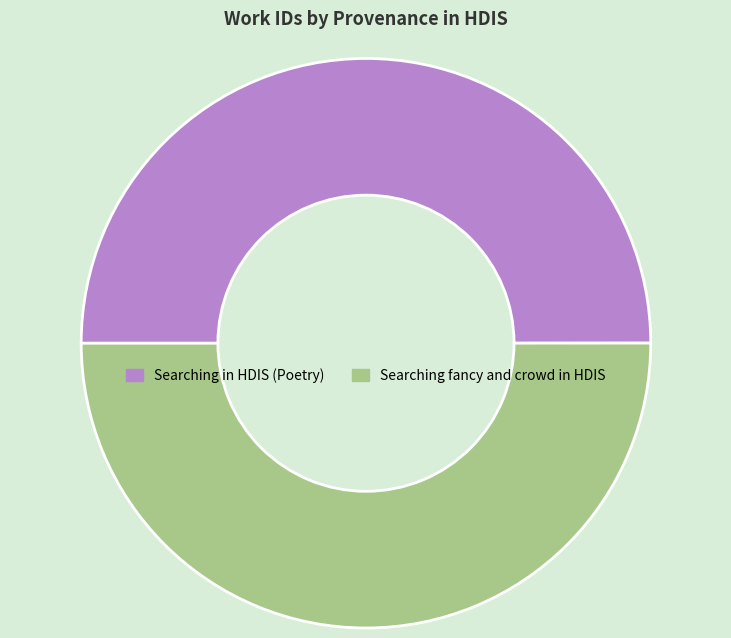

Is the sum of Searching fancy and crowd in HDIS and Searching in HDIS (Poetry) greater than half?

Yes